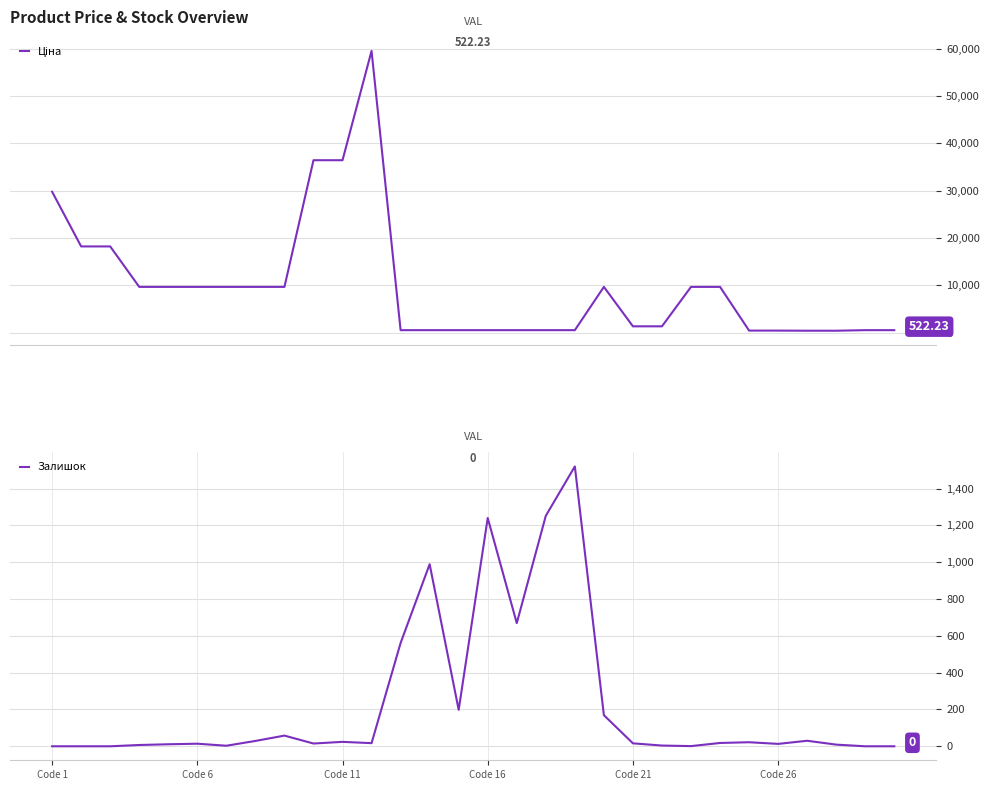

What is the sum of all Ціна values?

294569.7